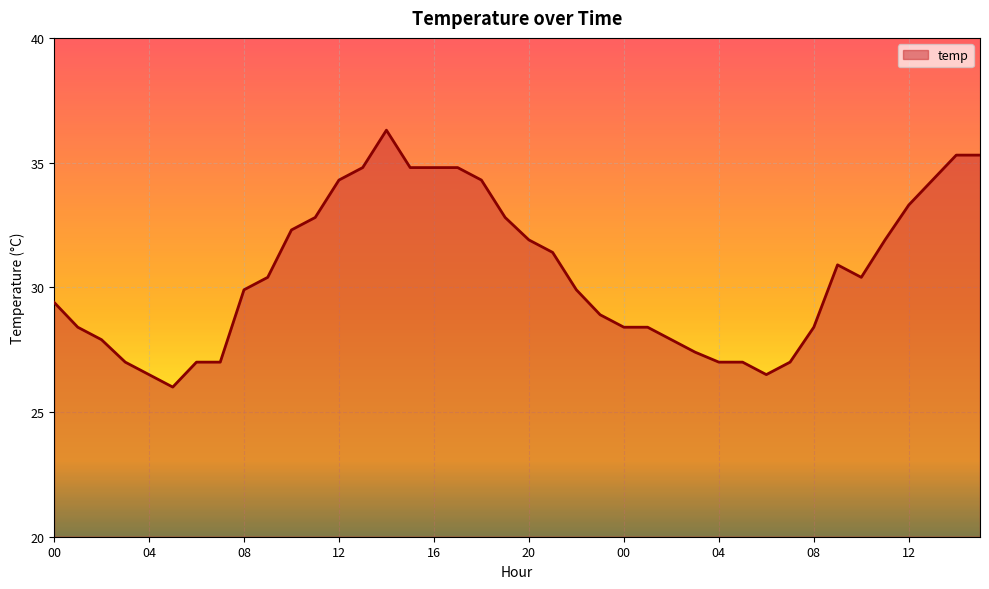

What is the greatest value displayed?

36.3